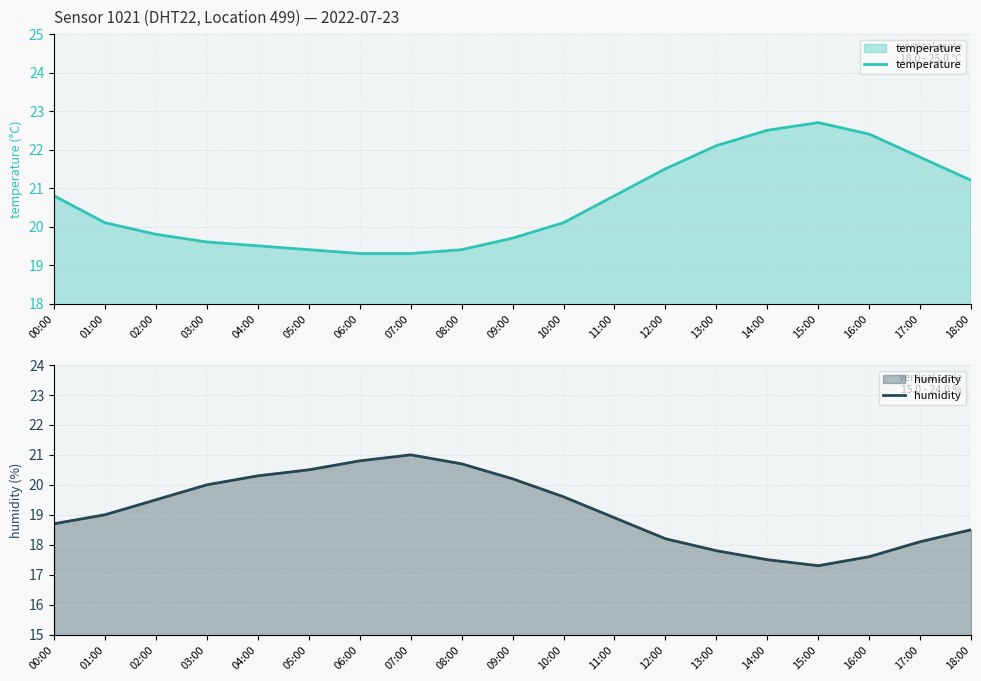

Where does the temperature series first go above 20?

00:00